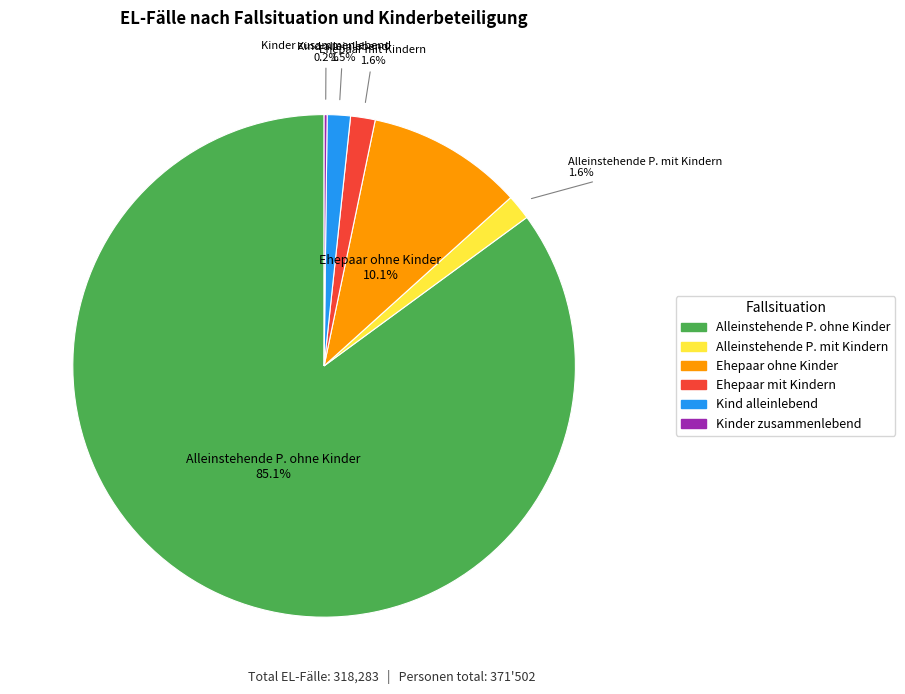

Combined, do Alleinstehende P. mit Kindern and Alleinstehende P. ohne Kinder account for over 50%?

Yes